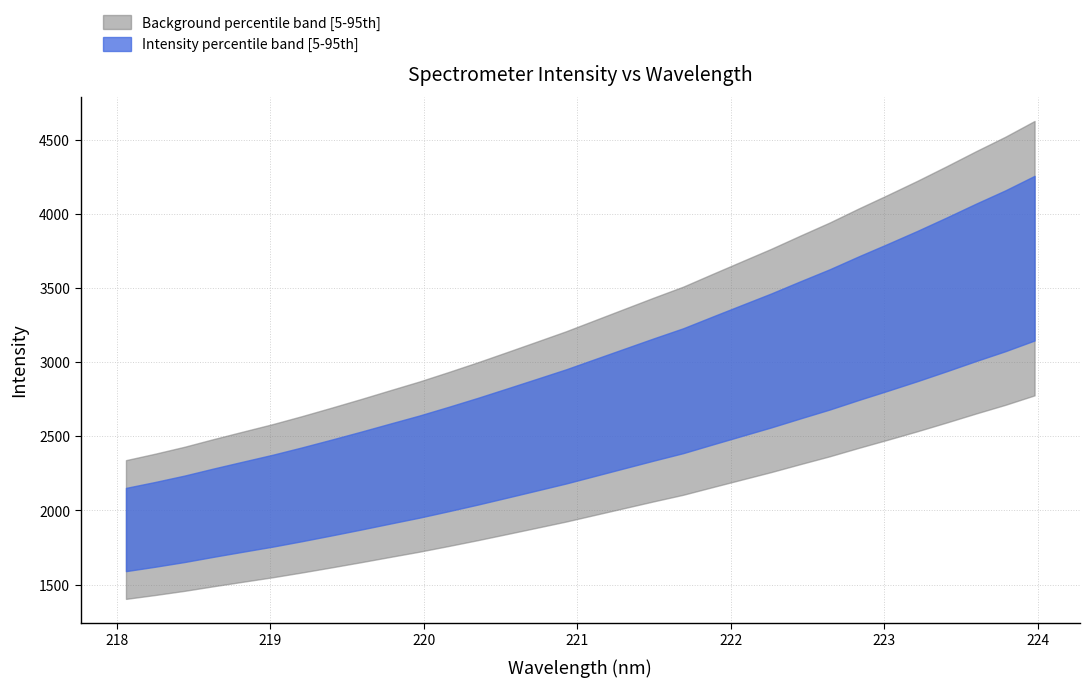

Where is the data nearest to the value 2786?

221.6902